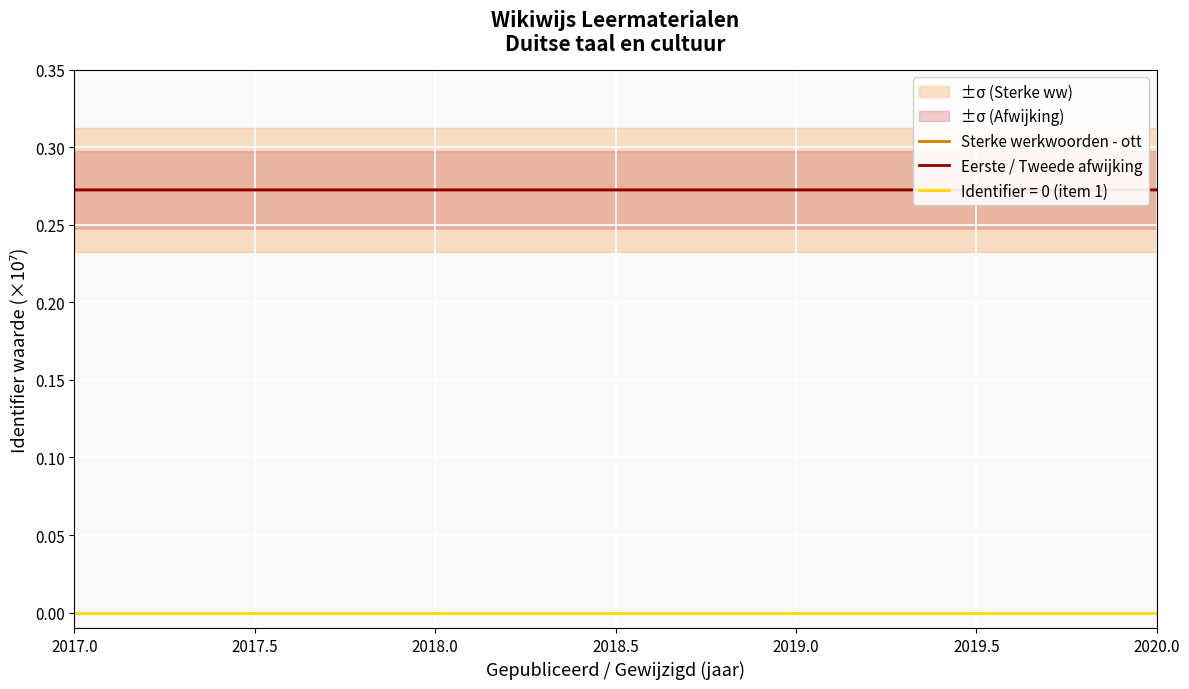

How many Sterke werkwoorden - ott values are between 0 and 1?

9